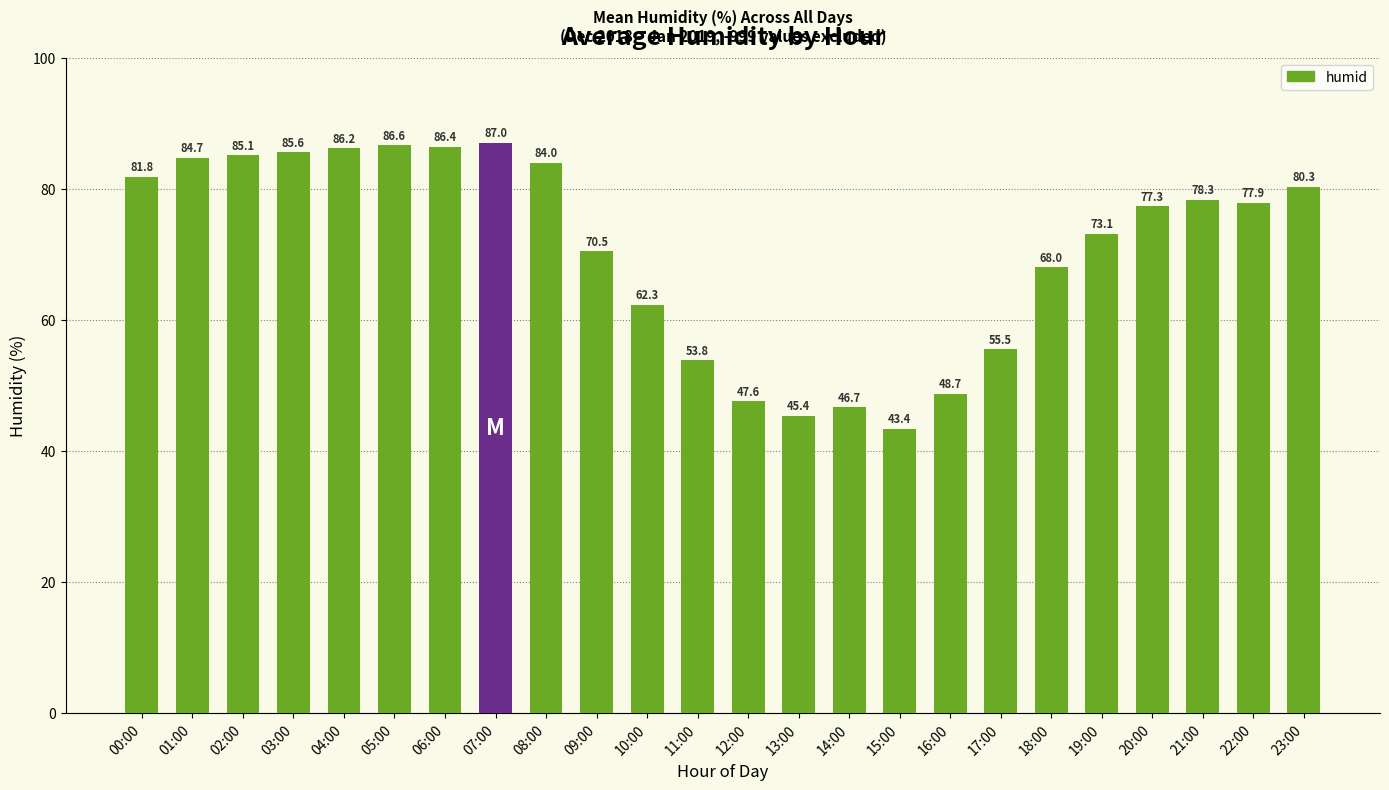

Reading left to right, extract all data points from this chart.

81.8	84.7	85.1	85.6	86.2	86.6	86.4	87.0	84.0	70.5	62.3	53.8	47.6	45.4	46.7	43.4	48.7	55.5	68.0	73.1	77.3	78.3	77.9	80.3